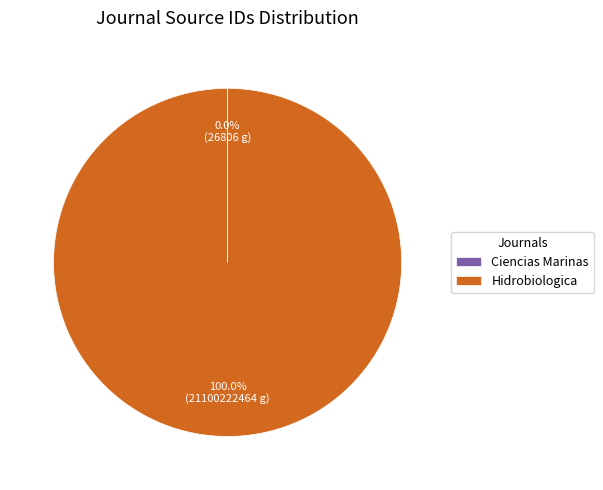

Does any single category account for the majority?

Yes